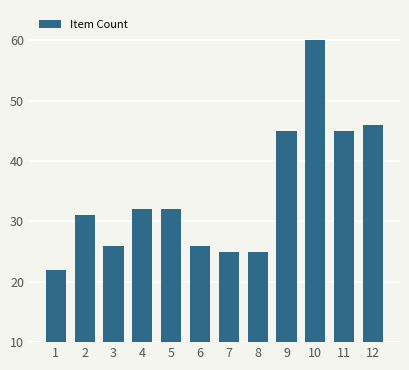

What value does the data have at 11, to the nearest 5?

45